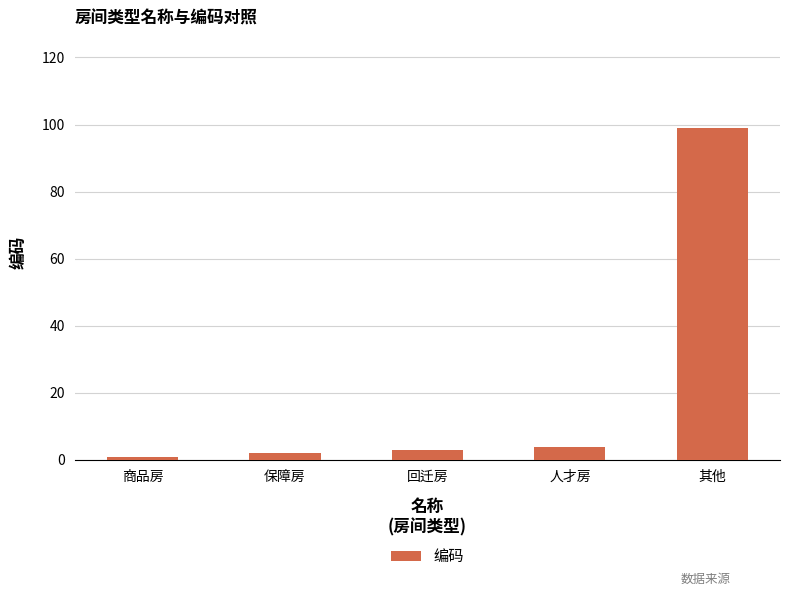

What is the ratio of the value at 回迁房 to the value at 商品房?

3.0